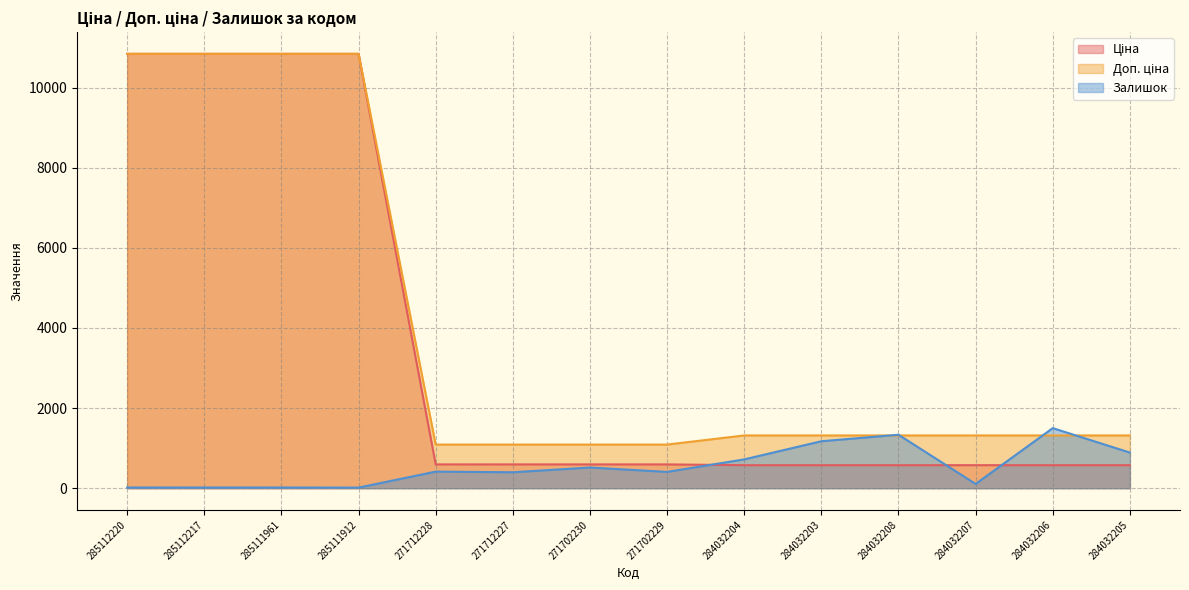

Rank the categories by Залишок value from highest to lowest.

284032206, 284032208, 284032203, 284032205, 284032204, 271702230, 271712228, 271702229, 271712227, 284032207, 285112220, 285112217, 285111961, 285111912